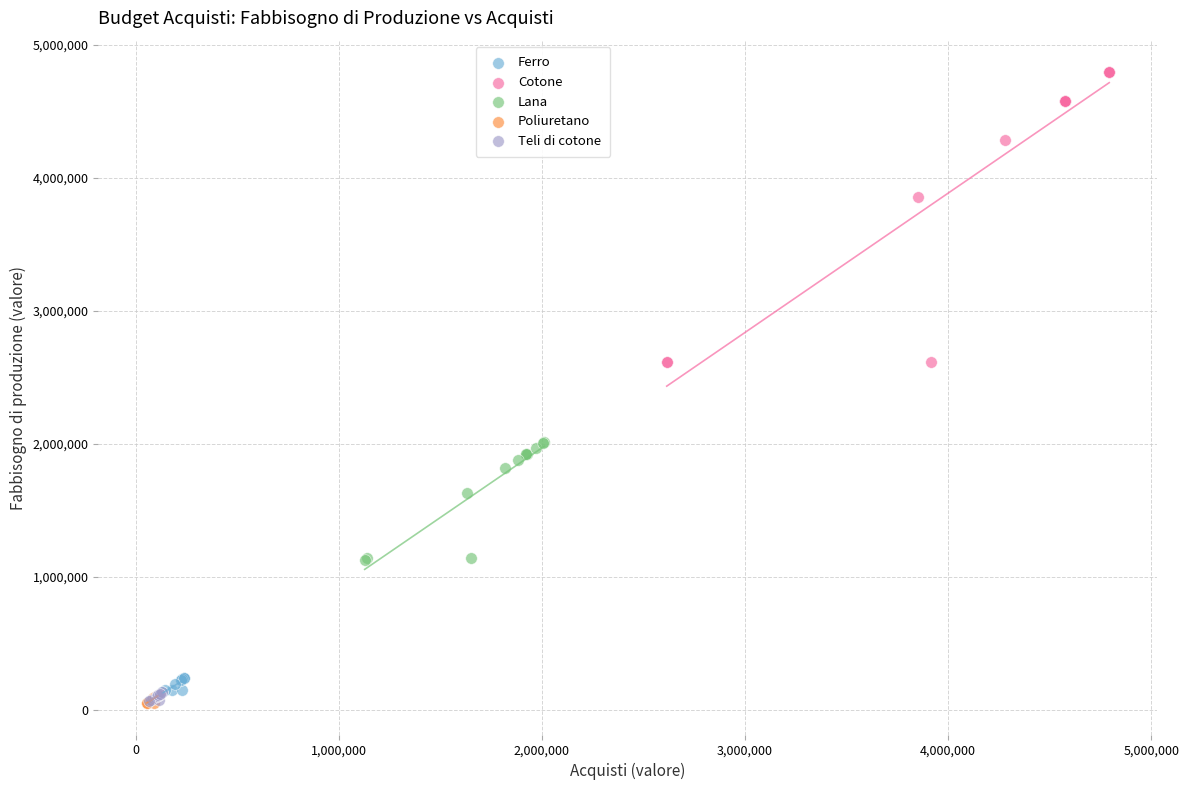

Which series contains the highest Y value?

Cotone